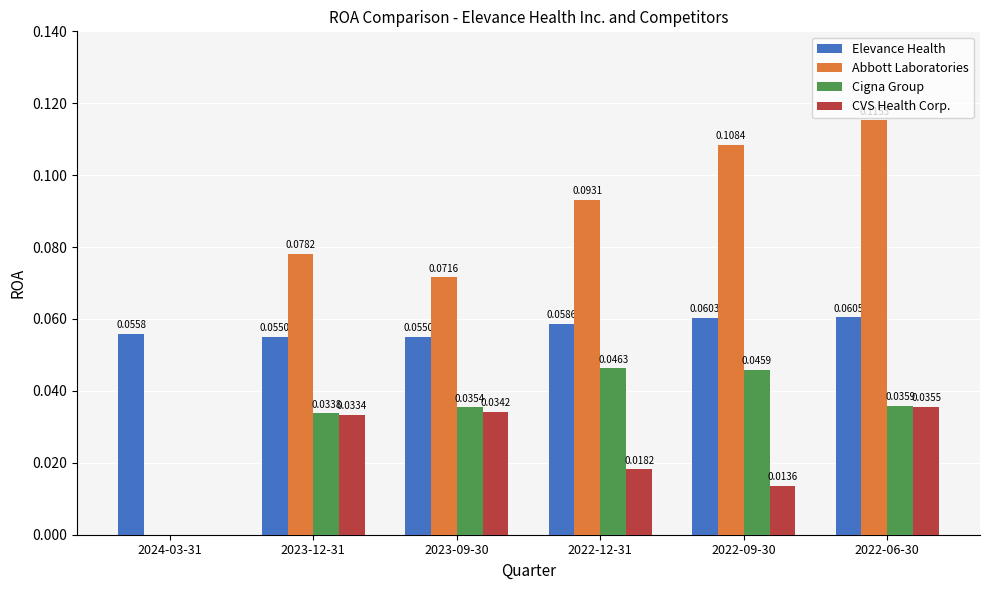

At which category is the sum across all series the highest?

2022-06-30